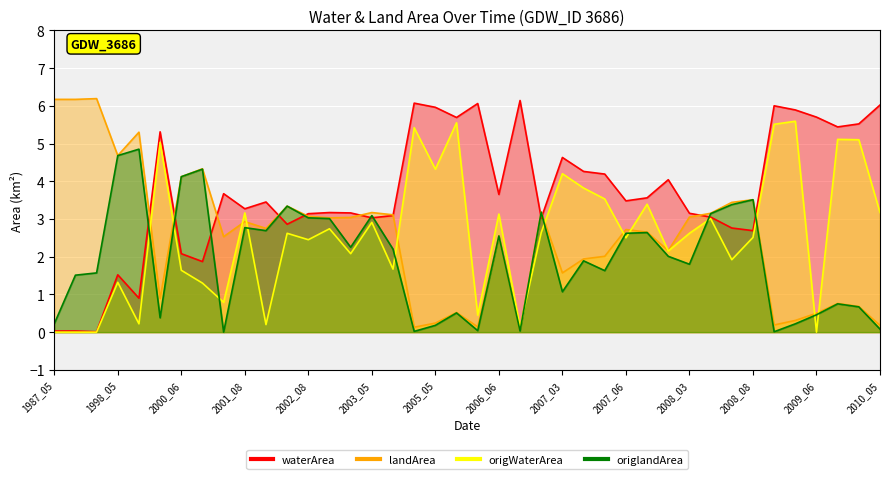

What are all the series names shown in the legend?

waterArea, landArea, origWaterArea, origlandArea